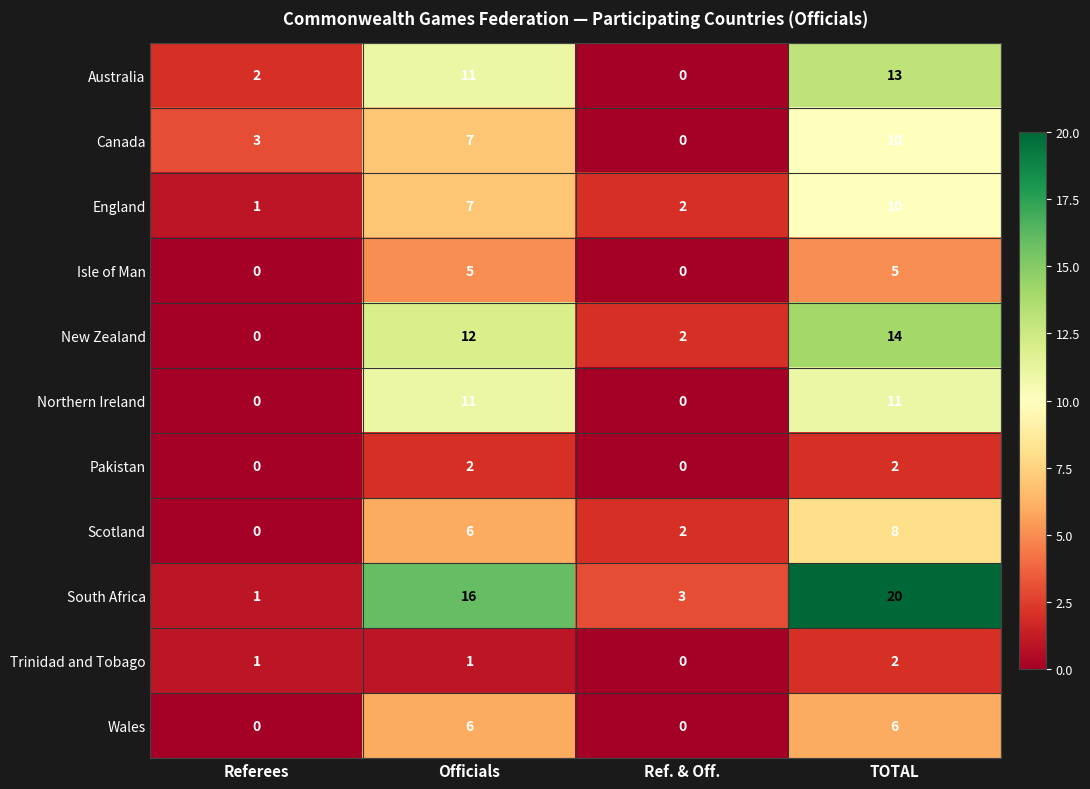

At which label is Australia closest to 6?

Referees